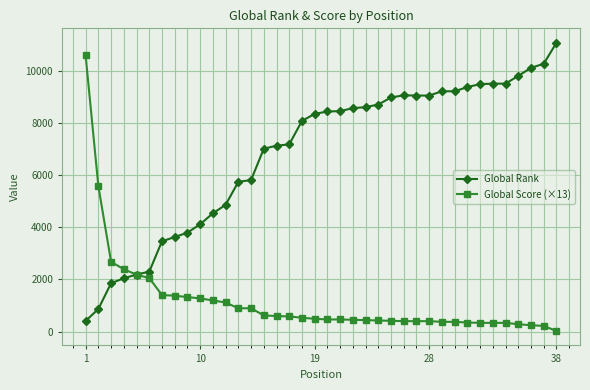

Which series has the largest total across all categories?

Global Rank